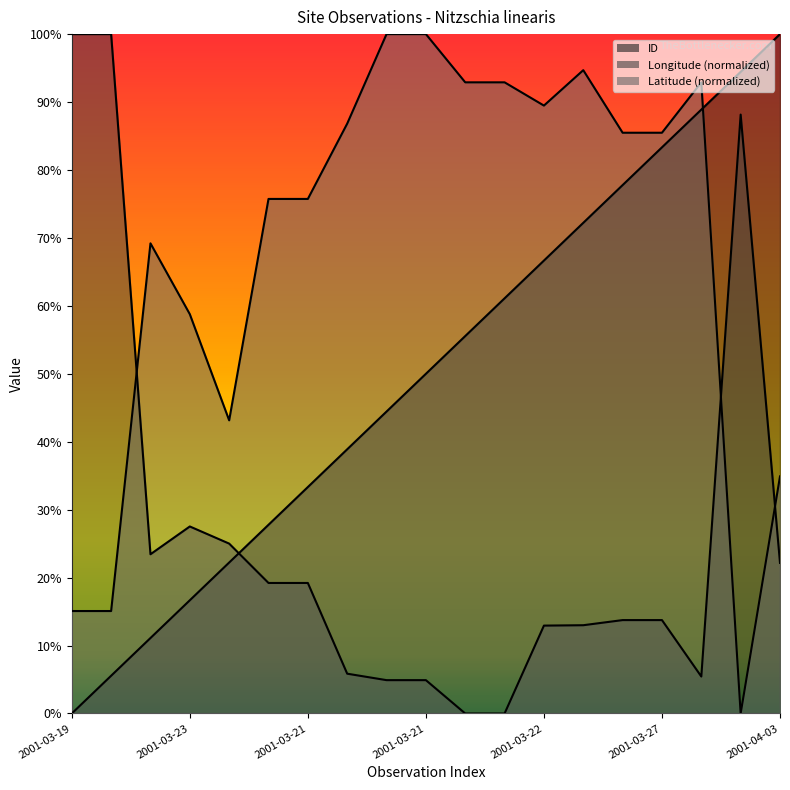

How many lines are shown in the chart?

3